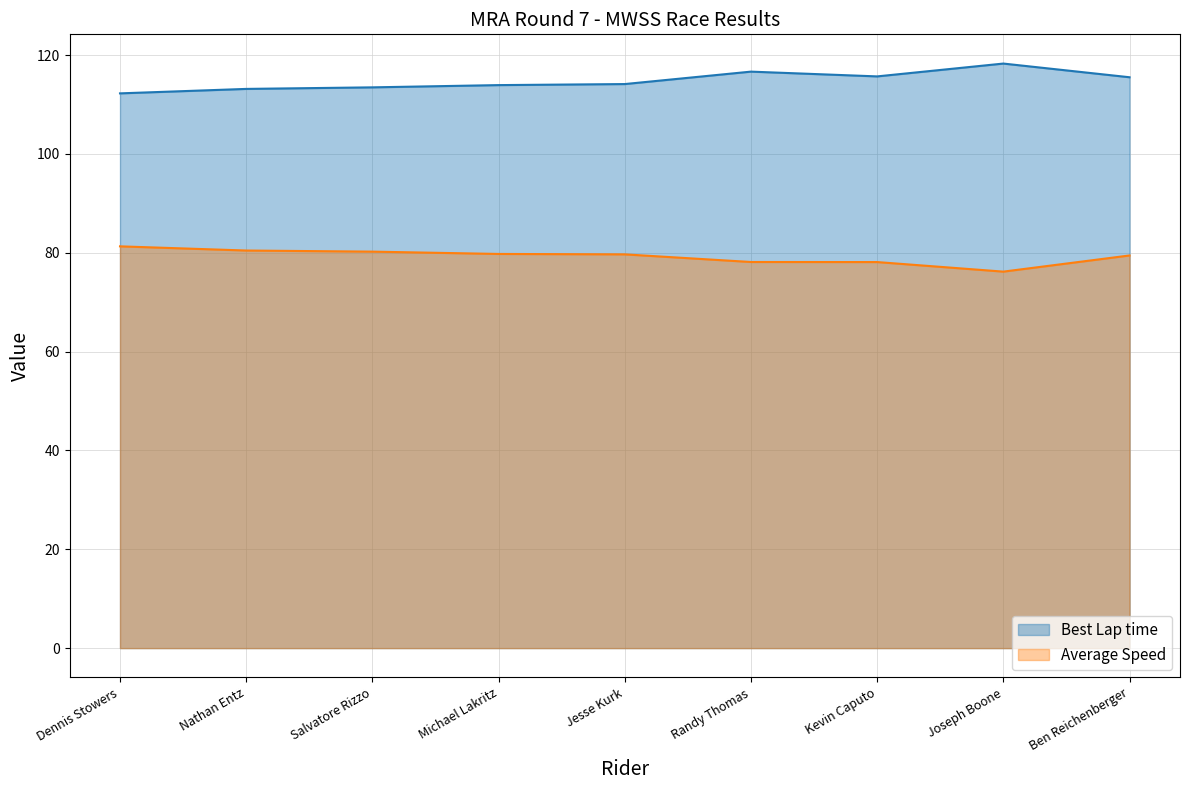

Rank the series at Nathan Entz from lowest to highest value.

Average Speed, Best Lap time